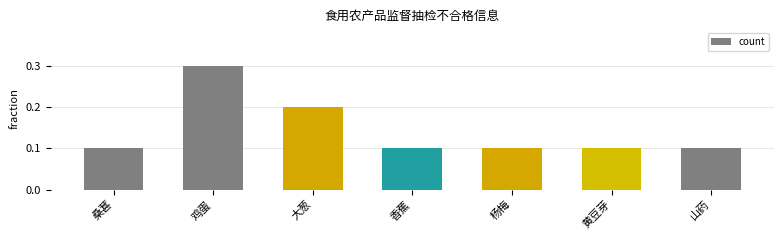

The value at 桑葚 is 0.1. True or false?

True